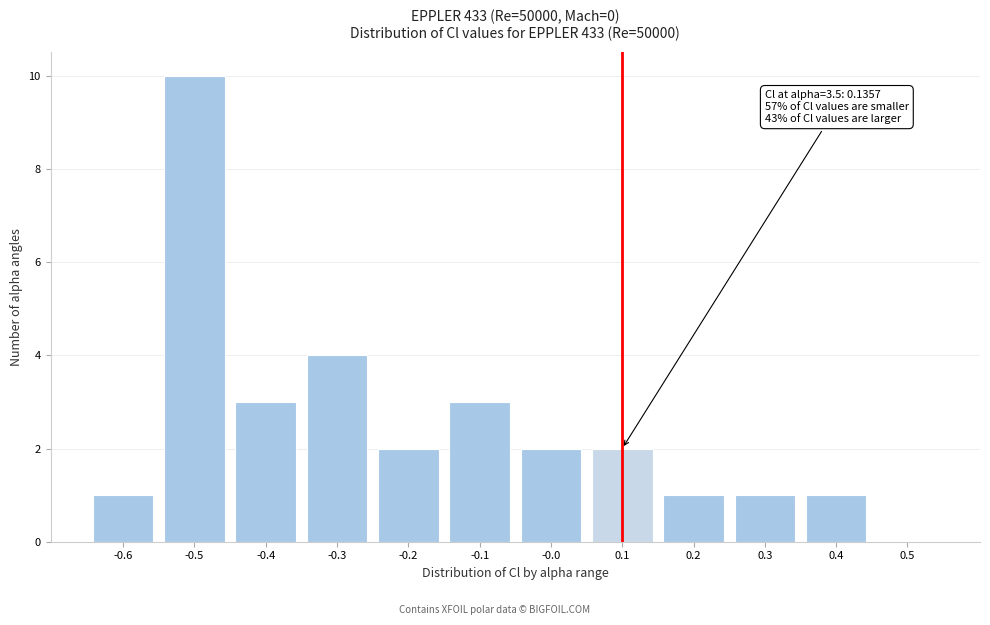

Reading left to right, transcribe all the data shown in this chart.

-0.6=1	-0.5=10	-0.4=3	-0.3=4	-0.2=2	-0.1=3	-0.0=2	0.1=2	0.2=1	0.3=1	0.4=1	0.5=0